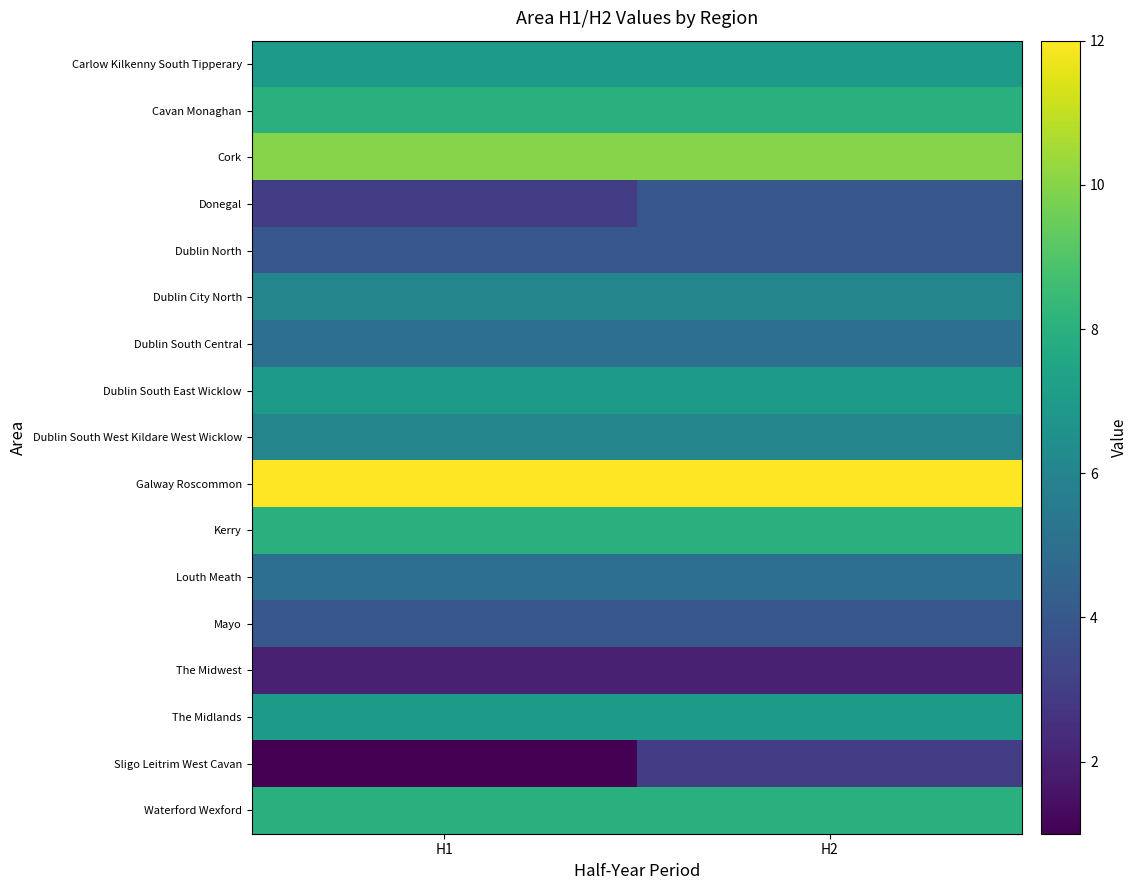

Rank the series by their maximum value, from lowest to highest.

The Midwest, Sligo Leitrim West Cavan, Donegal, Dublin North, Mayo, Dublin South Central, Louth Meath, Dublin City North, Dublin South West Kildare West Wicklow, Carlow Kilkenny South Tipperary, Dublin South East Wicklow, The Midlands, Cavan Monaghan, Kerry, Waterford Wexford, Cork, Galway Roscommon